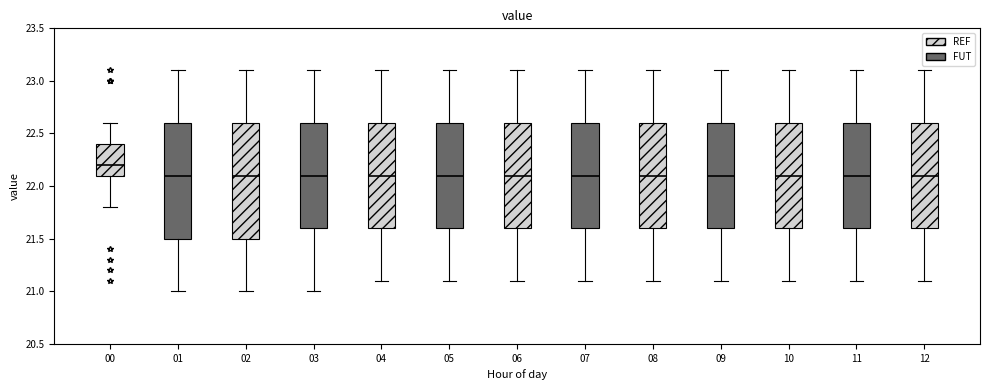

Reading left to right, read every box against the y-axis: the position of its median line, the range the box covers, and the ends of its whiskers. The values are not printed on the chart, so give them approximately, as read against the axis.

00: median 22.2, box 22.1 to 22.4, whiskers 21.8 to 22.6
01: median 22.1, box 21.5 to 22.6, whiskers 21.0 to 23.1
02: median 22.1, box 21.5 to 22.6, whiskers 21.0 to 23.1
03: median 22.1, box 21.6 to 22.6, whiskers 21.0 to 23.1
04: median 22.1, box 21.6 to 22.6, whiskers 21.1 to 23.1
05: median 22.1, box 21.6 to 22.6, whiskers 21.1 to 23.1
06: median 22.1, box 21.6 to 22.6, whiskers 21.1 to 23.1
07: median 22.1, box 21.6 to 22.6, whiskers 21.1 to 23.1
08: median 22.1, box 21.6 to 22.6, whiskers 21.1 to 23.1
09: median 22.1, box 21.6 to 22.6, whiskers 21.1 to 23.1
10: median 22.1, box 21.6 to 22.6, whiskers 21.1 to 23.1
11: median 22.1, box 21.6 to 22.6, whiskers 21.1 to 23.1
12: median 22.1, box 21.6 to 22.6, whiskers 21.1 to 23.1